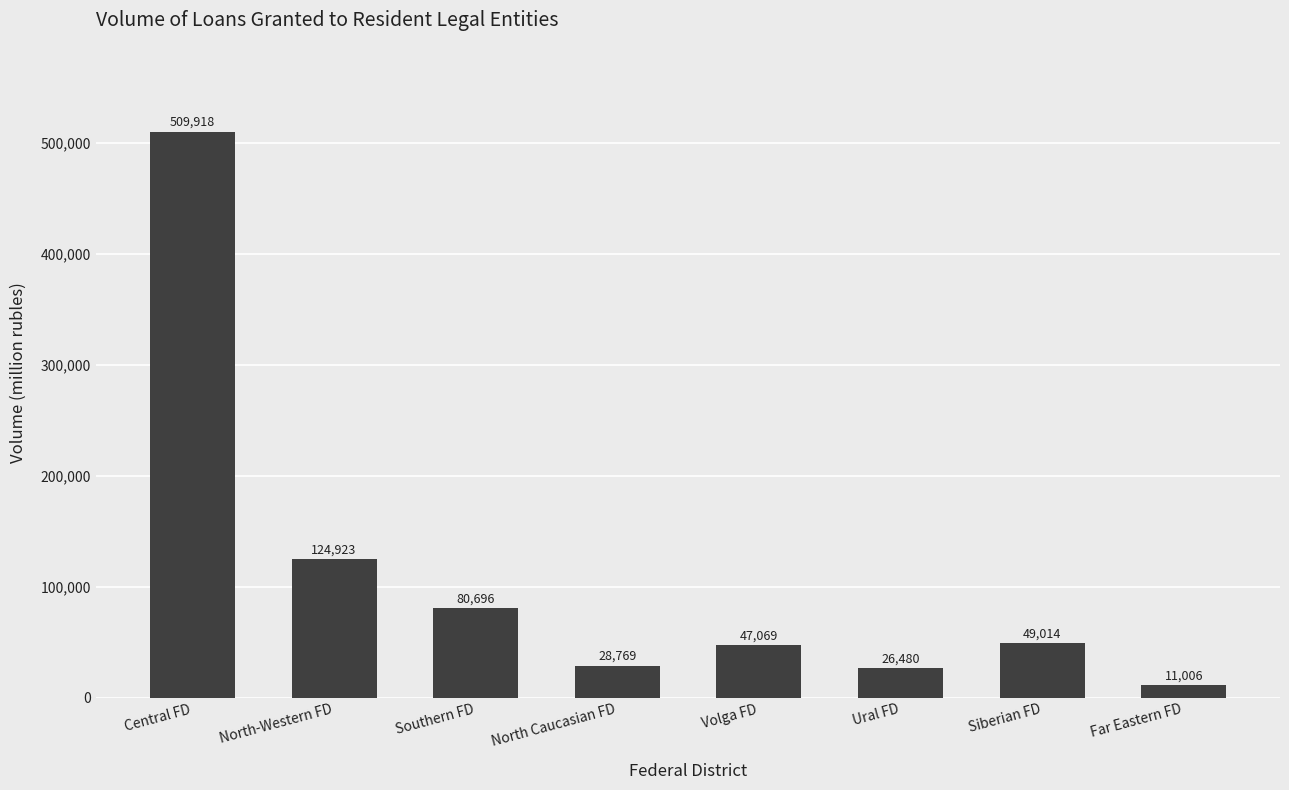

What is the label of the 4th bar from the left?

North Caucasian FD